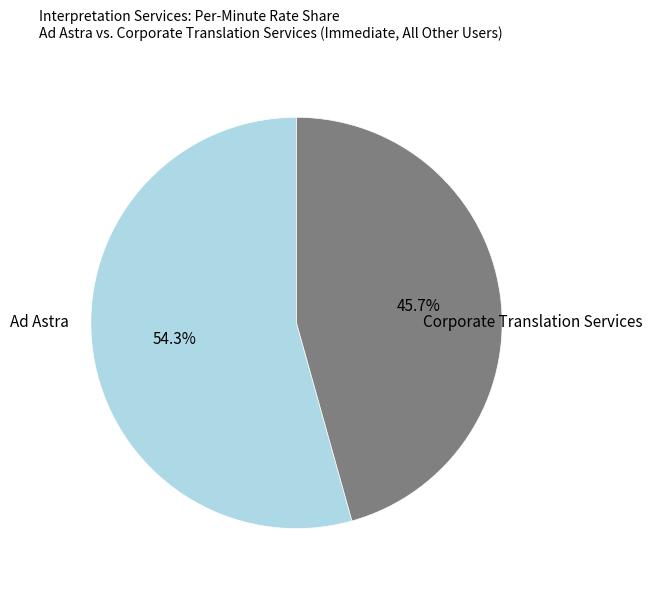

To the nearest percent, what is the difference between the Ad Astra and Corporate Translation Services slice percentages?

9%